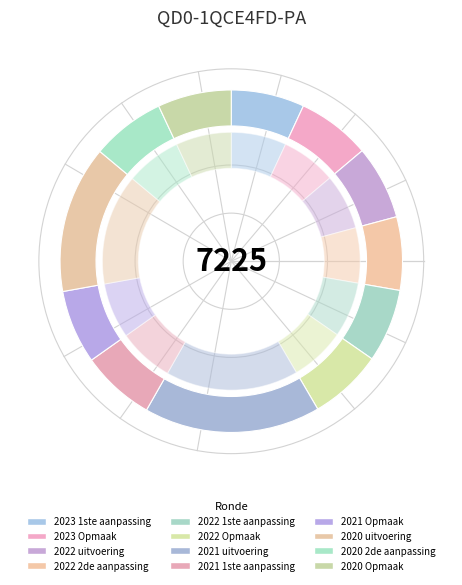

To the nearest percent, what is the difference between the largest and smallest slice percentages?

10%